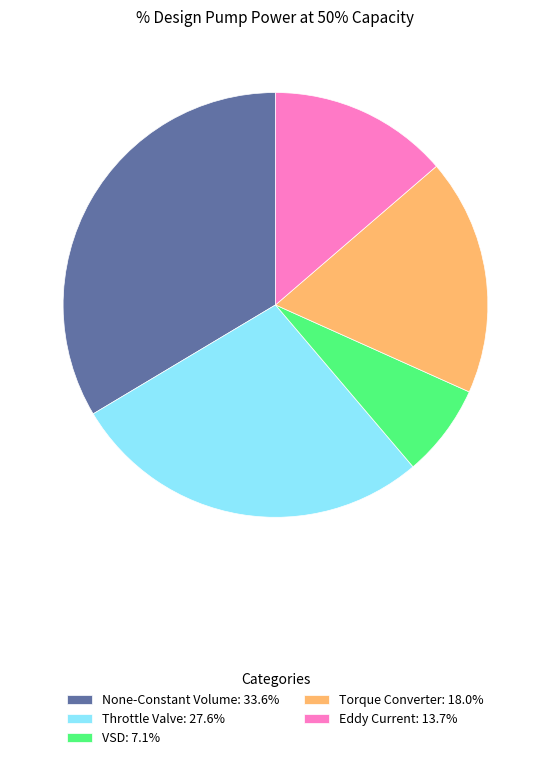

Is the sum of Throttle Valve and Eddy Current greater than half?

No